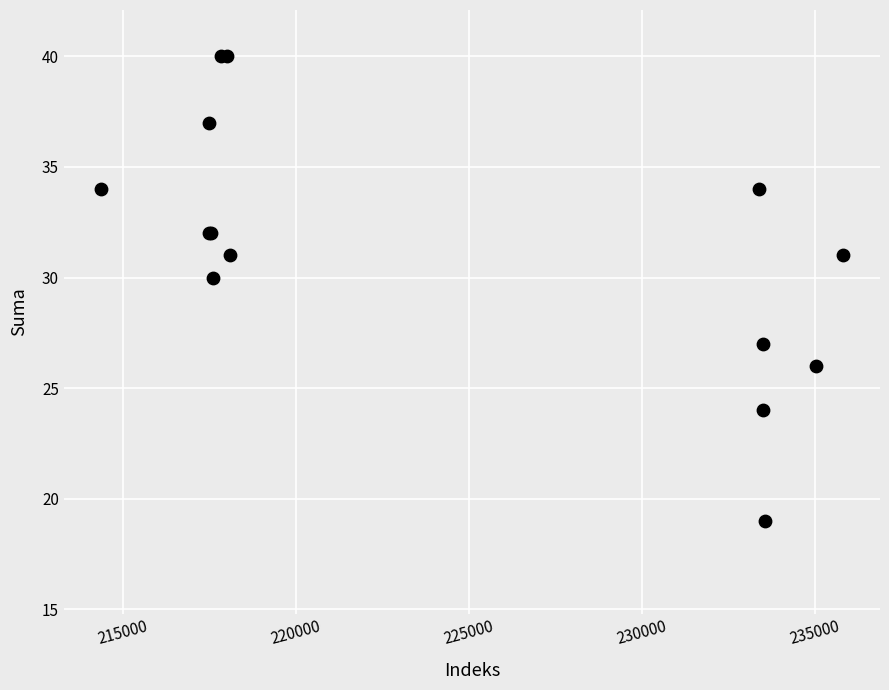

What Y value in the scatter plot is closest to 29?

30